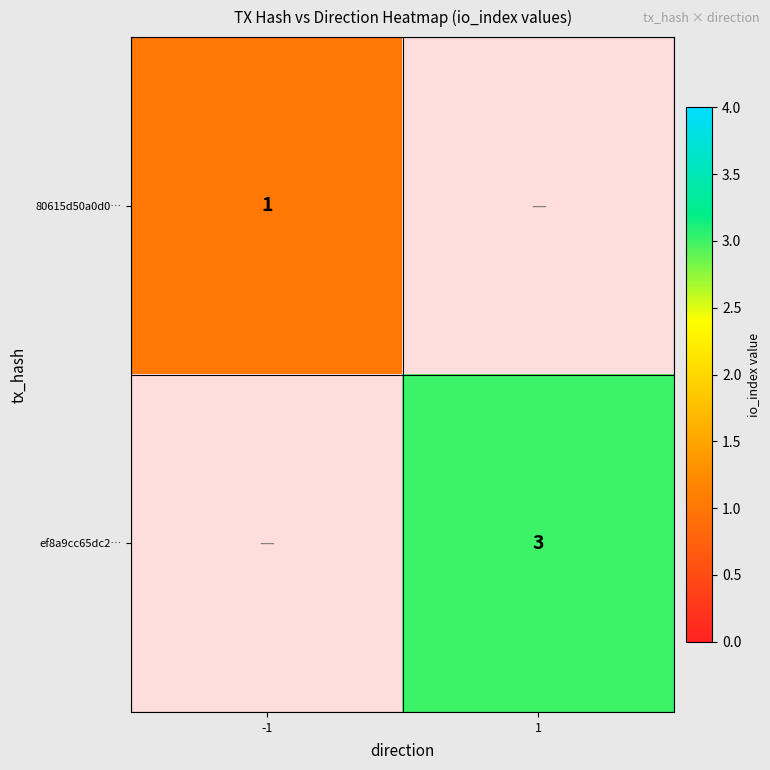

The value of ef8a9cc65dc2… at 1 is 3. True or false?

True